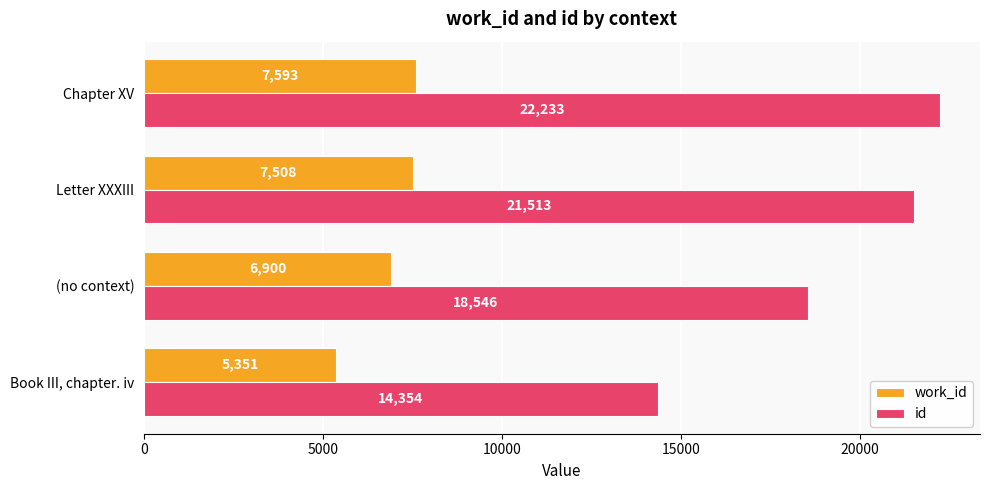

What is the average value of the id series?

19162